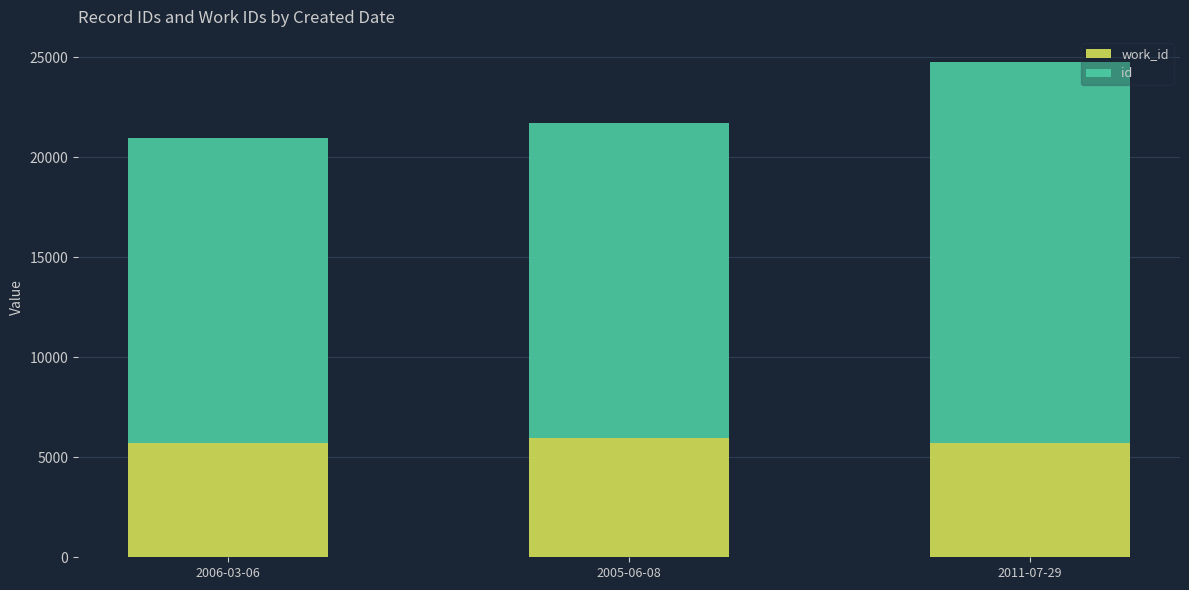

At which category is the sum across all series the highest?

2011-07-29